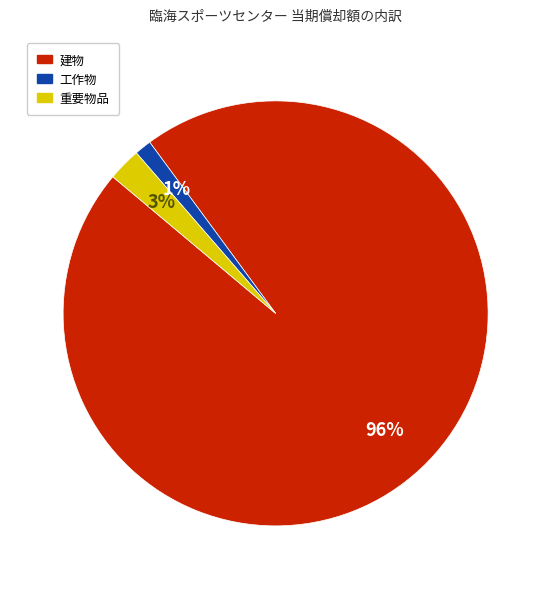

How many slices are in this pie chart?

3